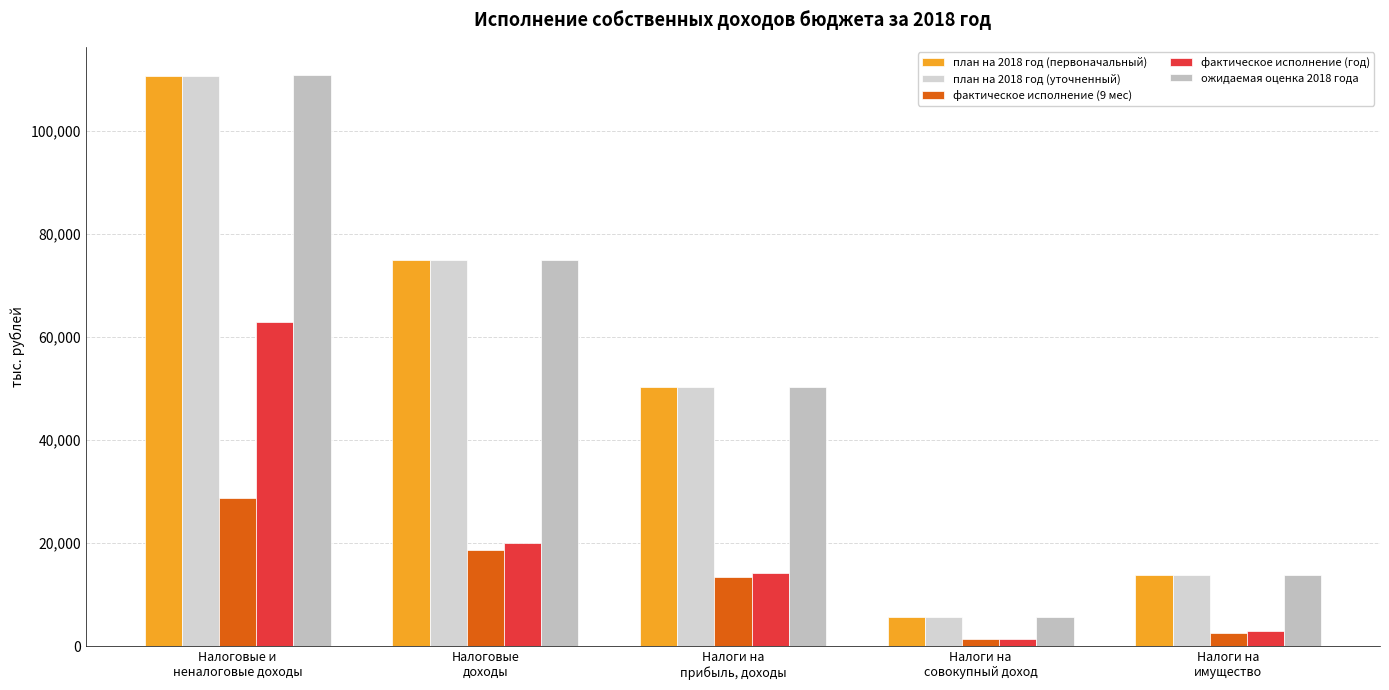

Which has a higher value, Налоги на
прибыль, доходы or Налоги на
совокупный доход?

Налоги на
прибыль, доходы